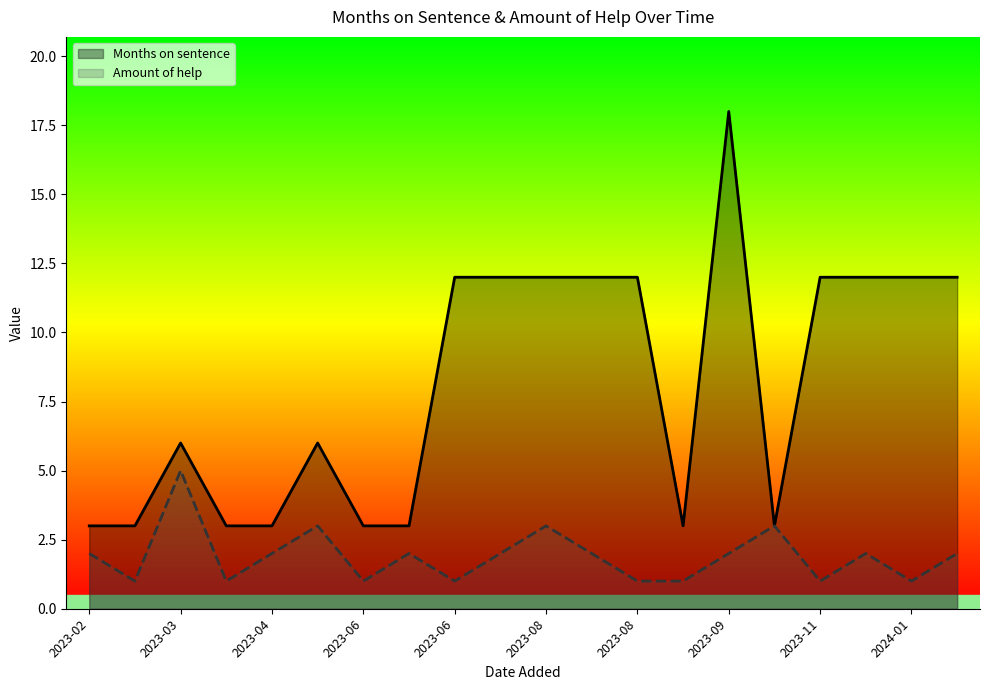

Rank the series at 2023-05 from lowest to highest value.

Amount of help, Months on sentence